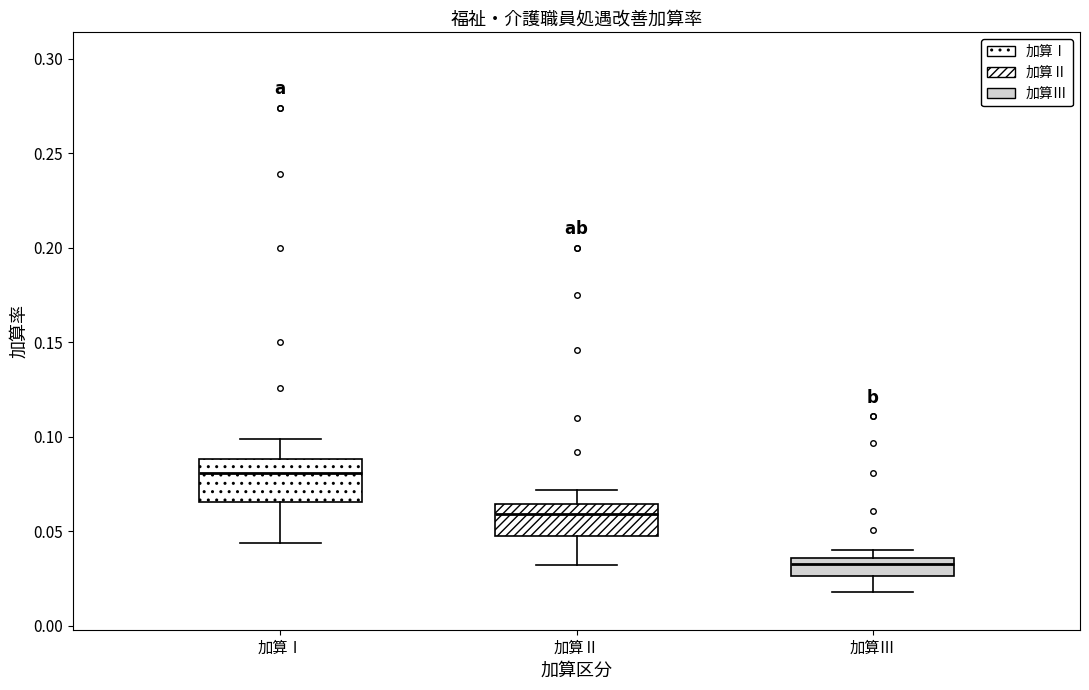

Reading left to right, transcribe this box plot: for each box, give where its median line is, the range the box spans, and where its two whiskers end, as read against the y-axis. The values are not printed on the chart, so give them approximately, as read against the axis.

加算Ⅰ: median 0.080, box 0.065 to 0.090, whiskers 0.045 to 0.100
加算Ⅱ: median 0.060, box 0.050 to 0.065, whiskers 0.030 to 0.070
加算Ⅲ: median 0.035 (just below the box's upper edge), box 0.025 to 0.035, whiskers 0.020 to 0.040